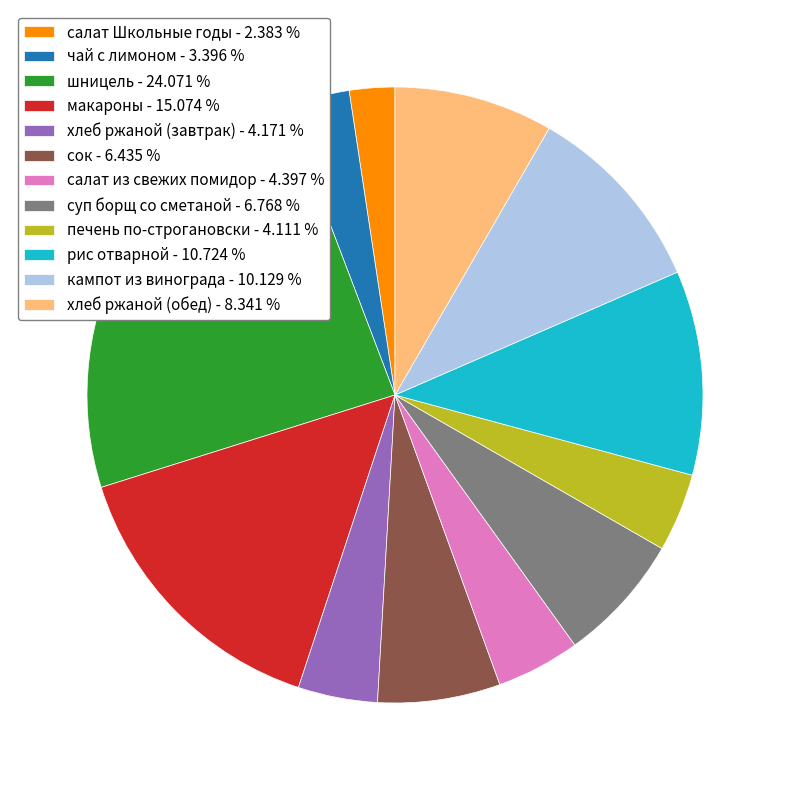

Count the number of slices in the pie.

12